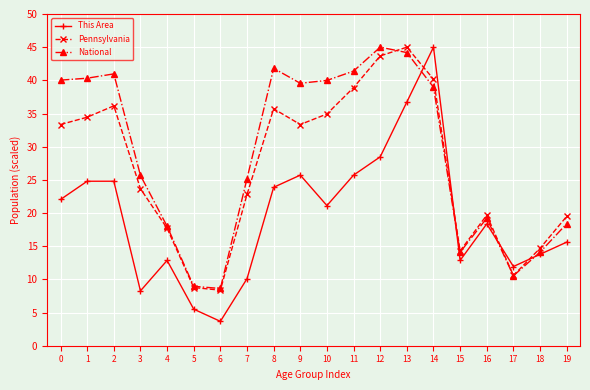

At how many categories does at least one series exceed 35?

10